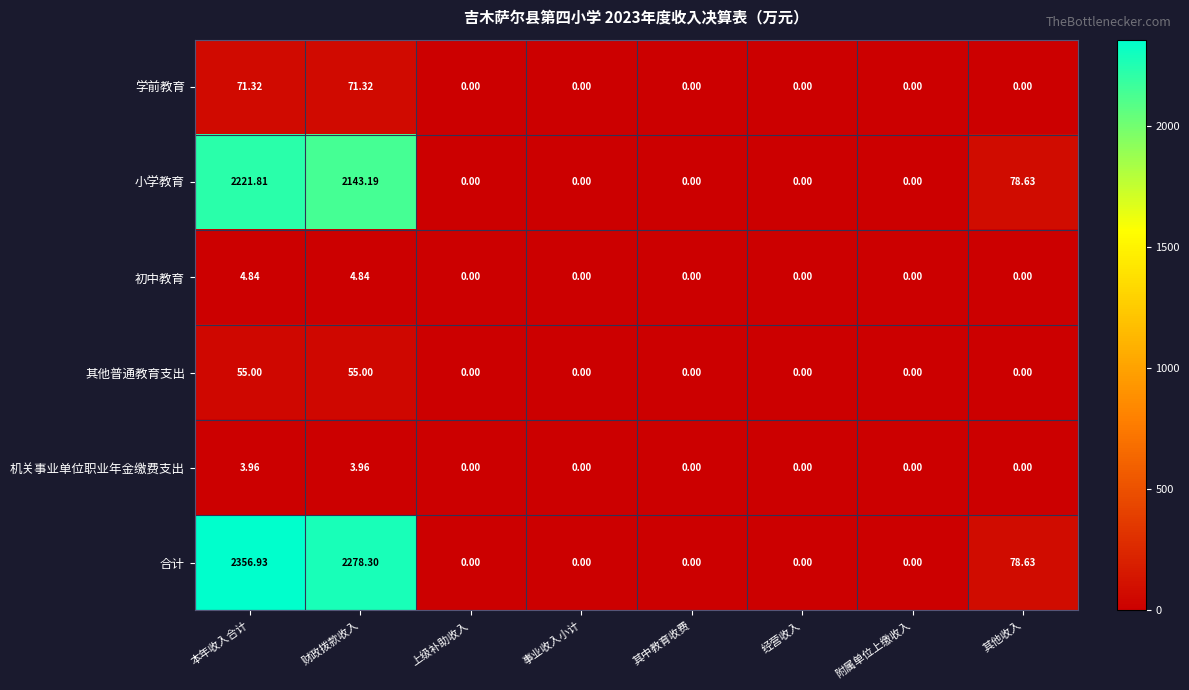

Rank the series by their maximum value, from highest to lowest.

合计, 小学教育, 学前教育, 其他普通教育支出, 初中教育, 机关事业单位职业年金缴费支出